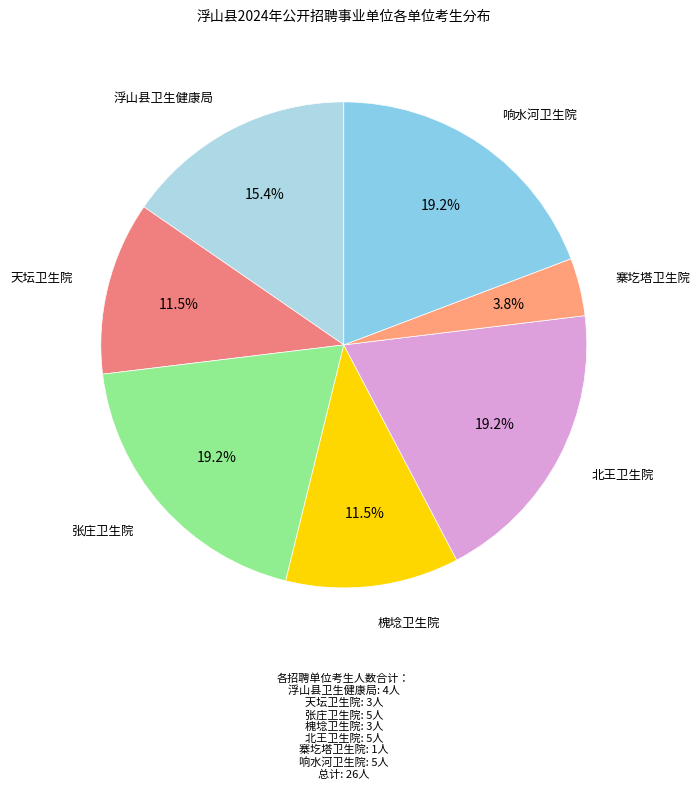

What is the total percentage of 寨圪塔卫生院 and 浮山县卫生健康局?

19.2%